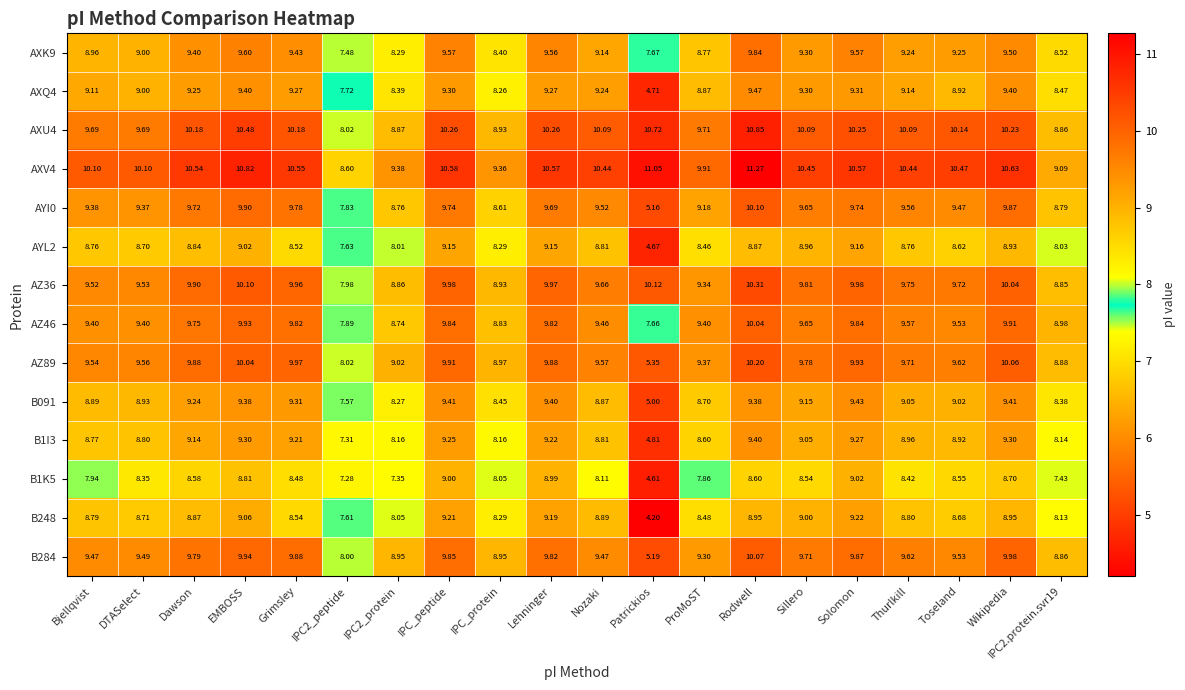

Which category has the highest value across all series?

Rodwell